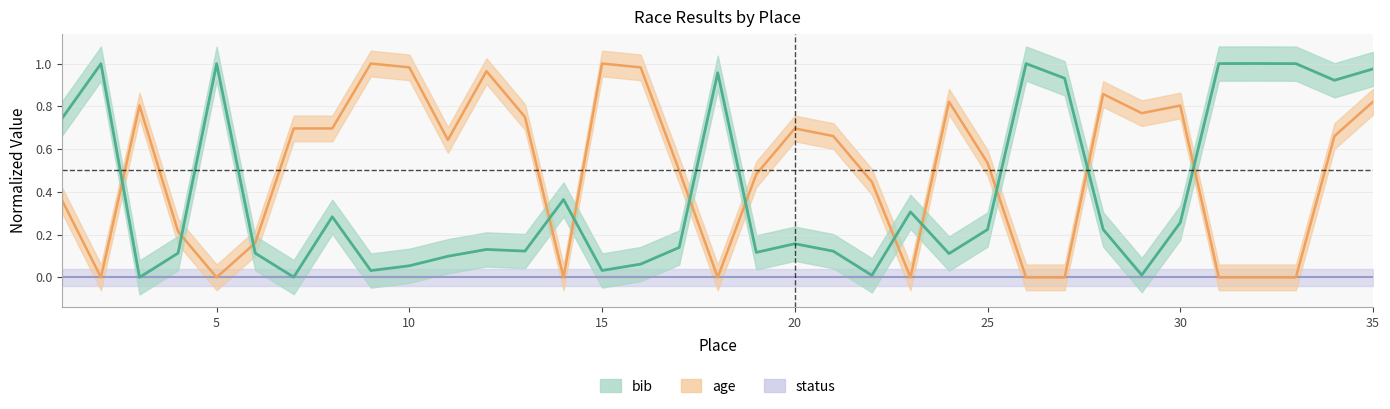

True or false: bib has more than 1 points higher than both neighbors.

True